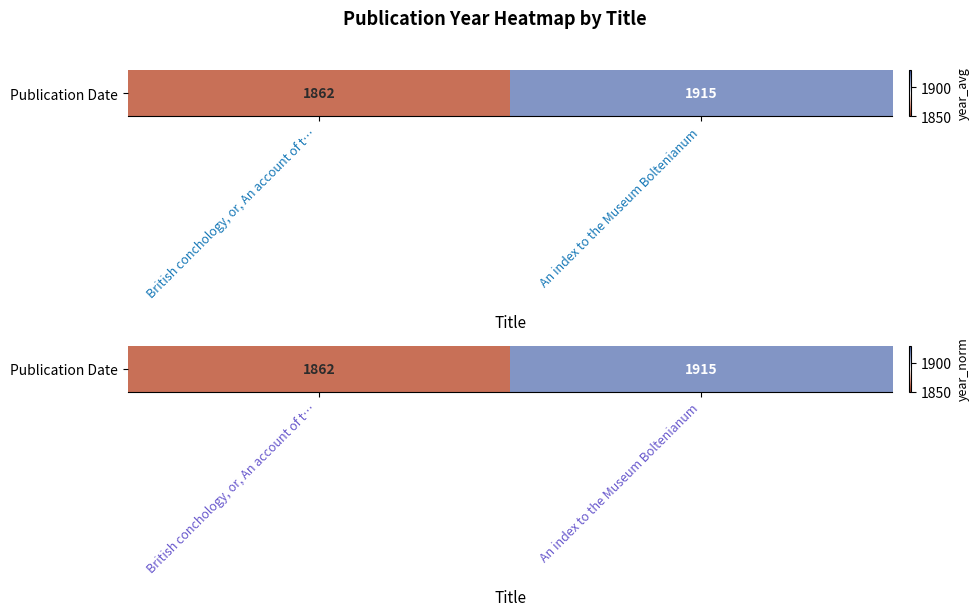

Is it true that the value at An index to the Museum Boltenianum is 932?

False